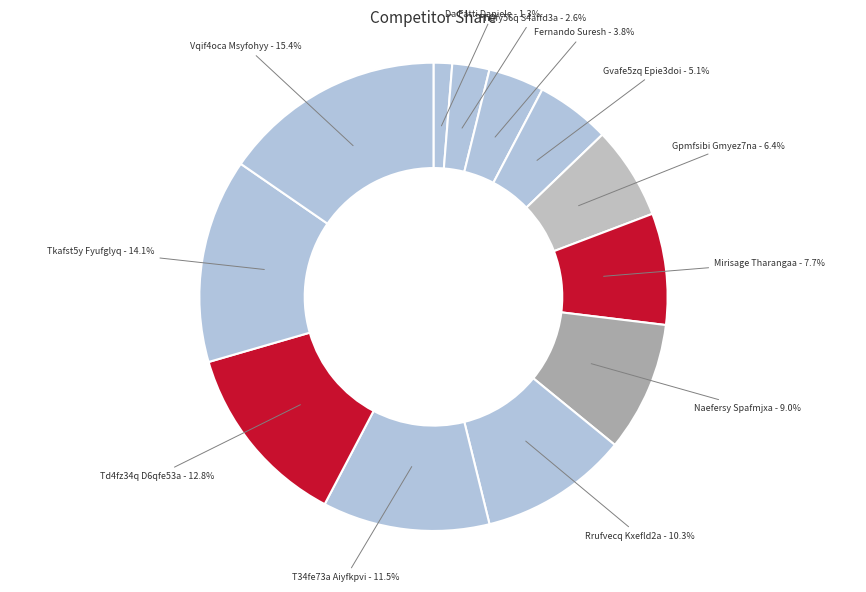

What percentage is NOT represented by Fhqfy56q S4affd3a?

97.4%